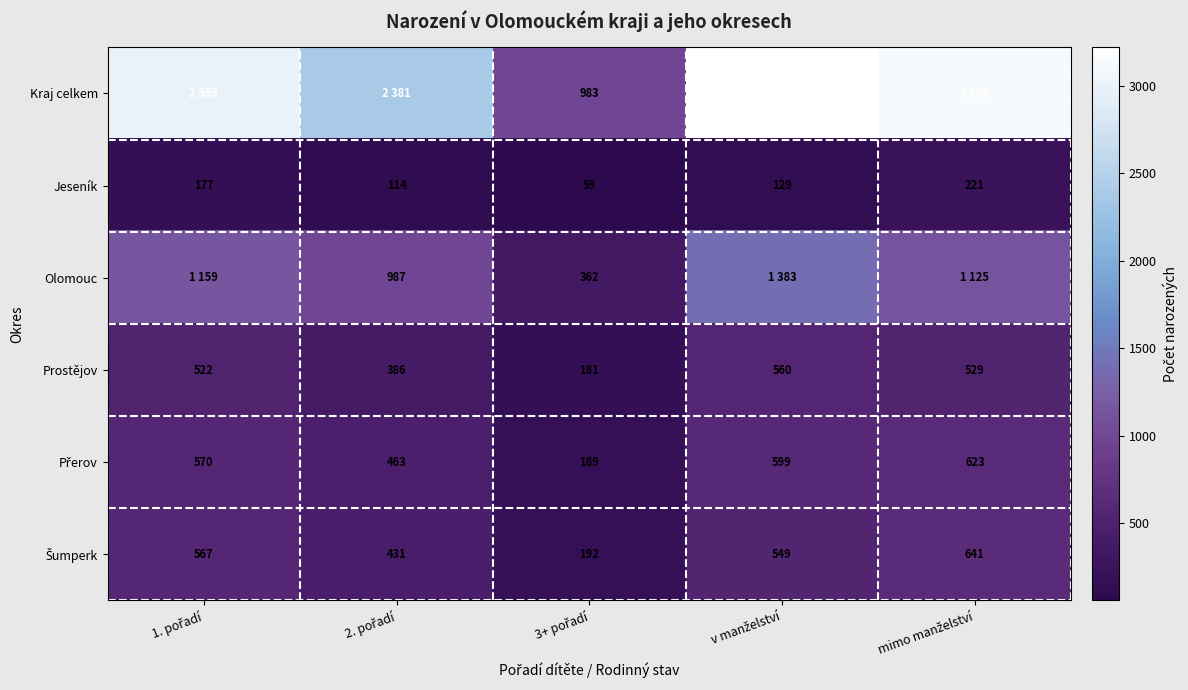

At which category is the sum across all series the highest?

v manželství